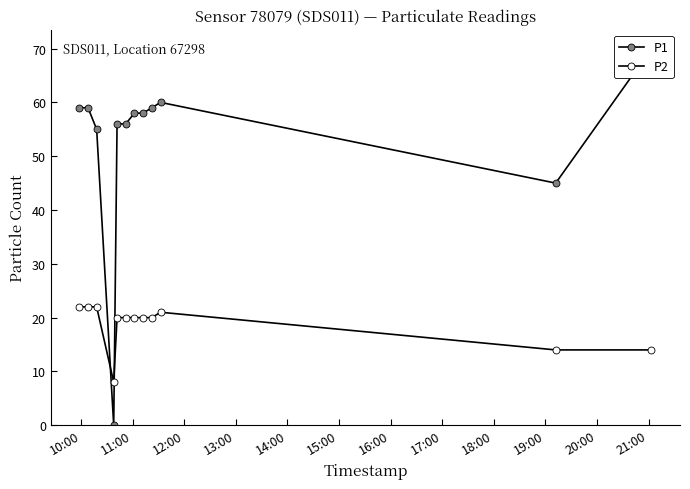

At which label does P2 reach its peak?

10:00